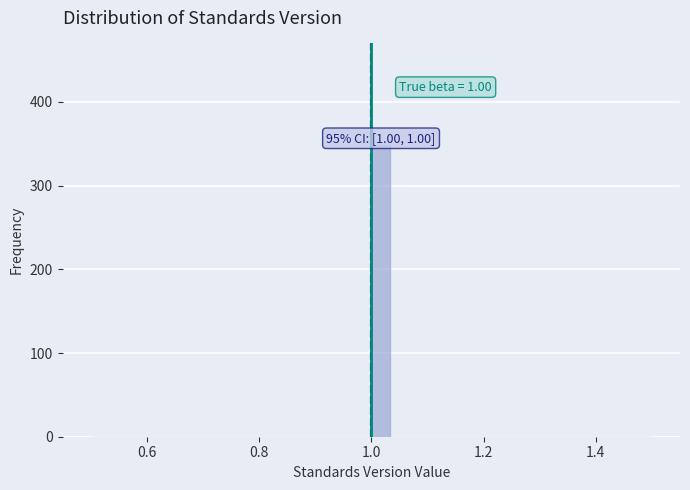

Read against the x-axis, roughly where is the centre of the tallest bar?

1.02